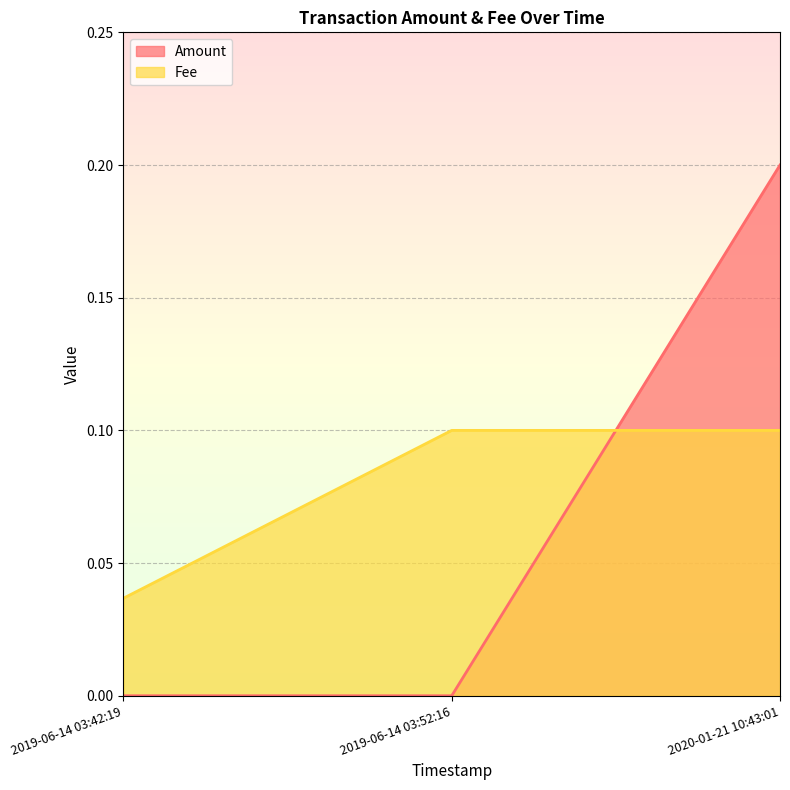

What is the maximum value shown in the chart?

0.2